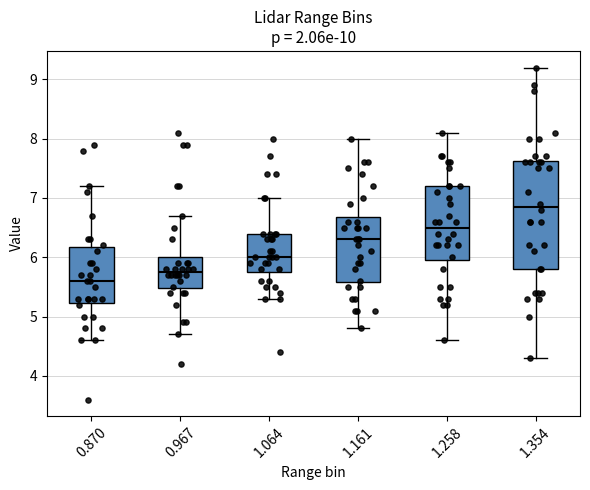

Reading left to right, read every box against the y-axis: the position of its median line, the range the box covers, and the ends of its whiskers. The values are not printed on the chart, so give them approximately, as read against the axis.

0.870: median 5.6, box 5.2 to 6.2, whiskers 4.6 to 7.2
0.967: median 5.8, box 5.5 to 6.0, whiskers 4.7 to 6.7
1.064: median 6.0, box 5.8 to 6.4, whiskers 5.3 to 7.0
1.161: median 6.3, box 5.6 to 6.7, whiskers 4.8 to 8.0
1.258: median 6.5, box 6.0 to 7.2, whiskers 4.6 to 8.1
1.354: median 6.9, box 5.8 to 7.6, whiskers 4.3 to 9.2